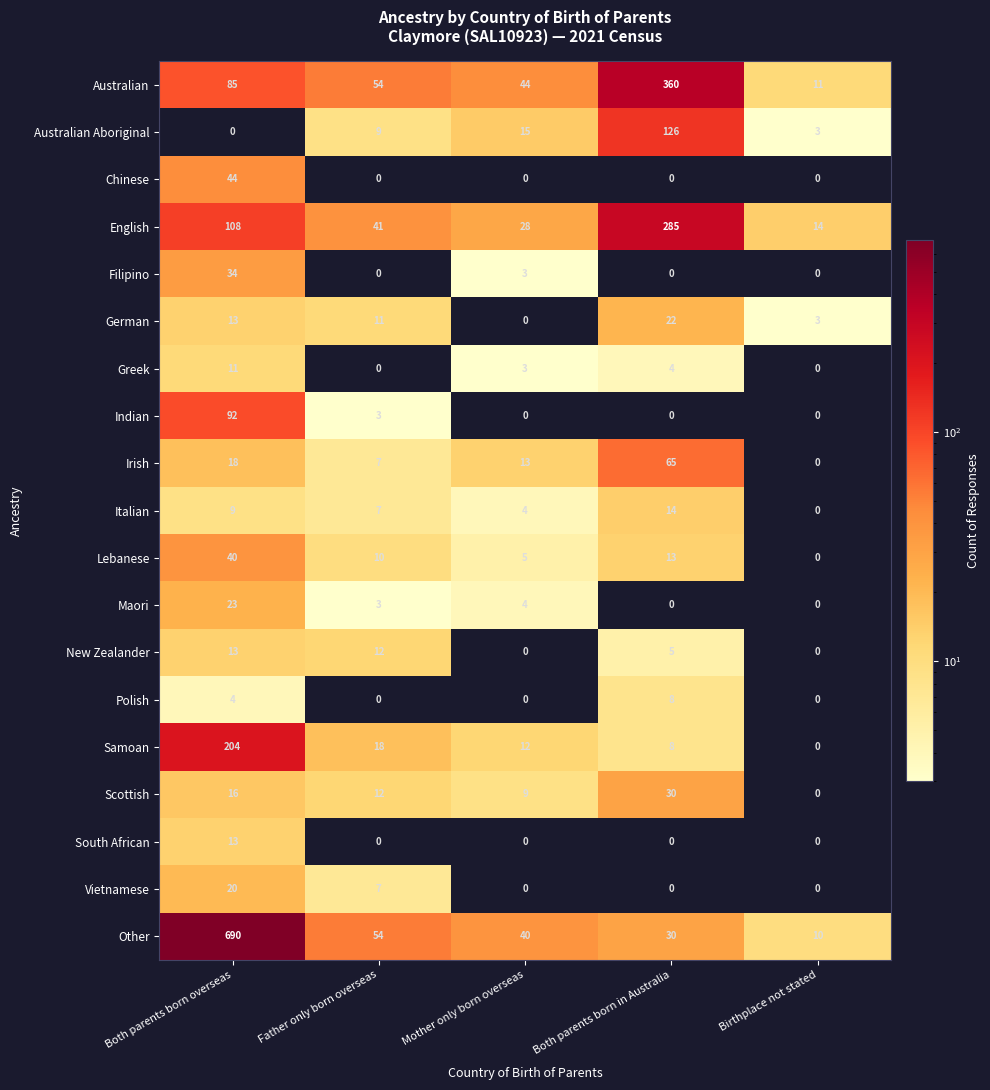

What is the sum of all Other values?

824